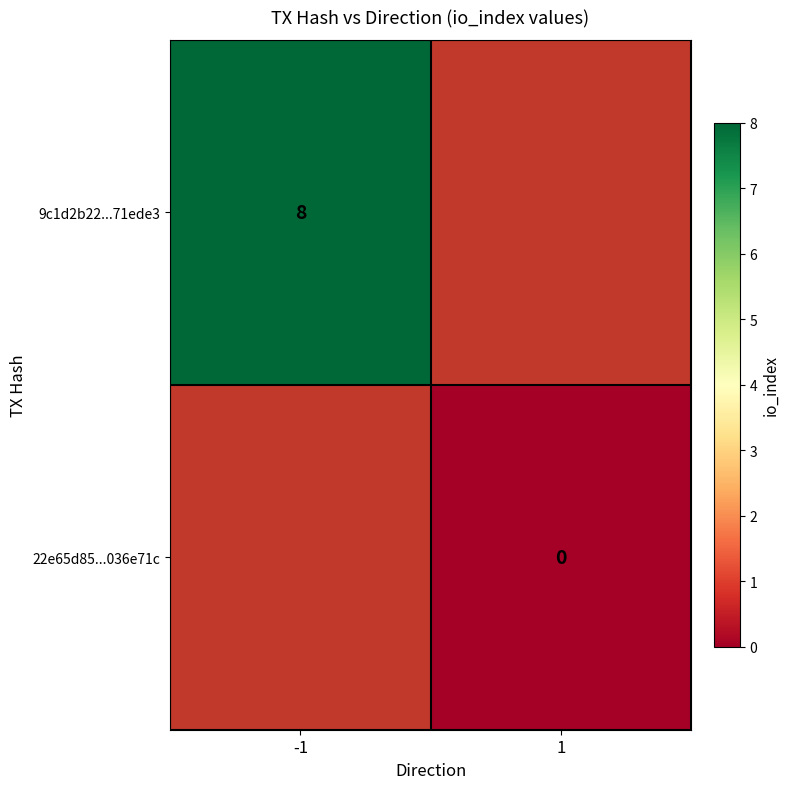

The 9c1d2b22...71ede3 series shows 8 at -1. True or false?

True